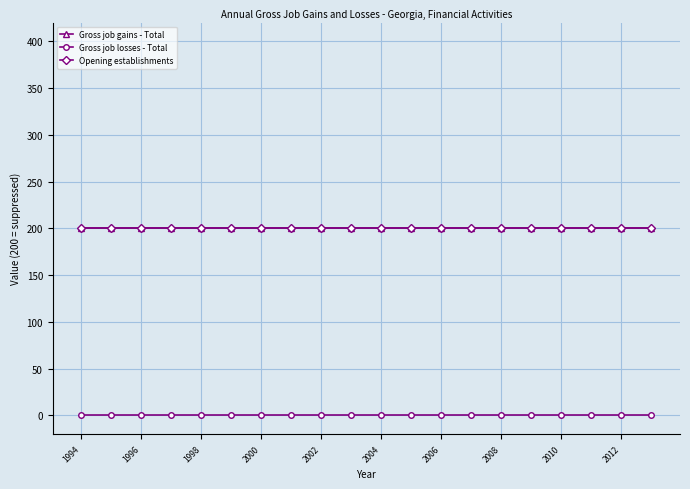

True or false: Opening establishments and Gross job losses - Total intersect in this chart.

False